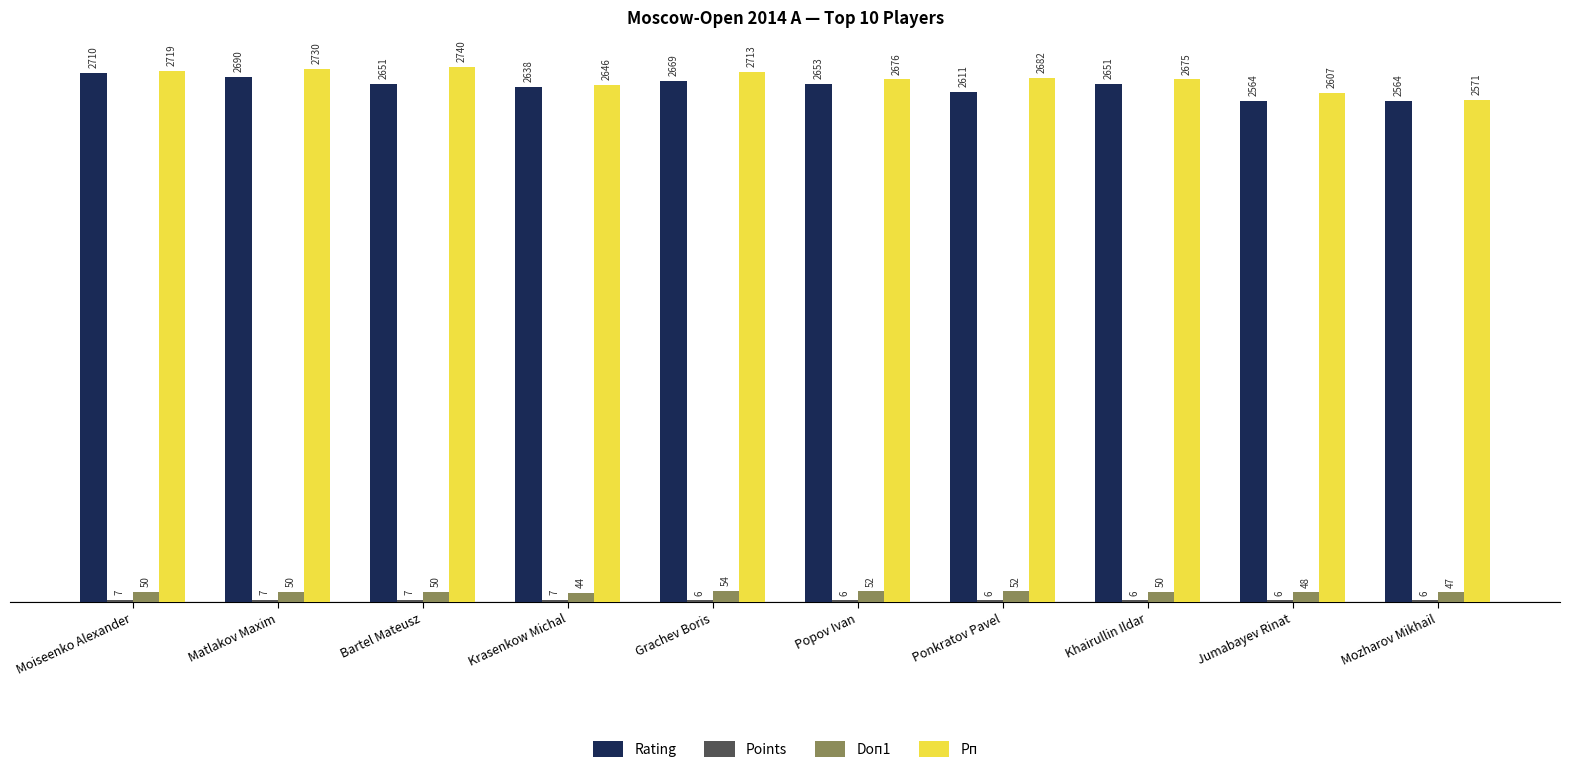

Which series has the largest total across all categories?

Рп